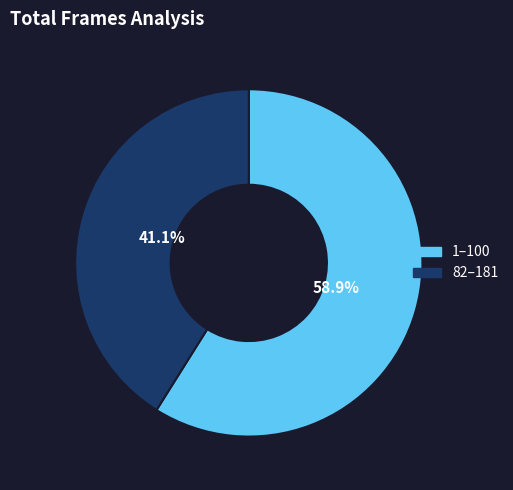

Does any single category account for the majority?

Yes